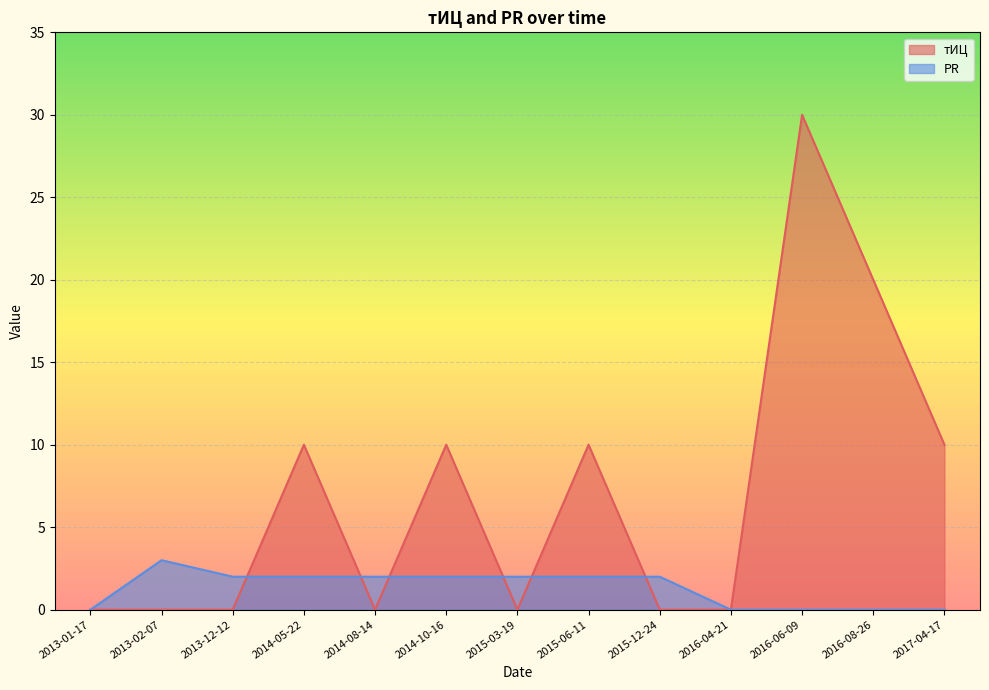

Where is тИЦ nearest to the value 15?

2014-05-22